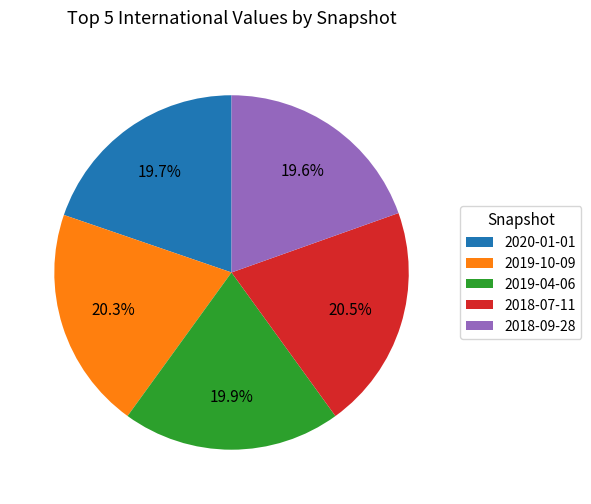

What is the ratio of the value at 2020-01-01 to the value at 2018-07-11?

1.0